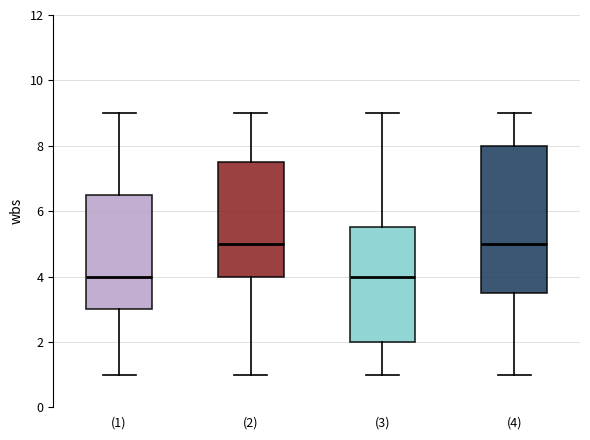

Which box is the tallest, from its lower edge to its upper edge?

(4)